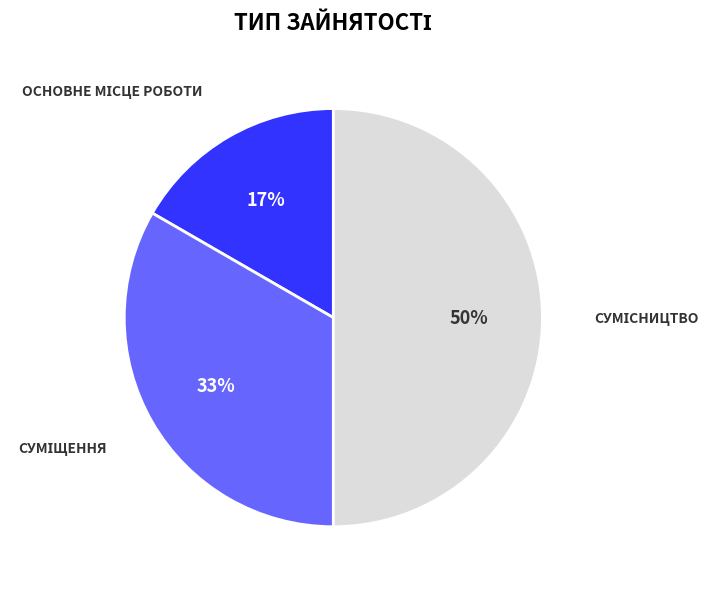

To the nearest percent, what is the difference between the largest and smallest slice percentages?

33%